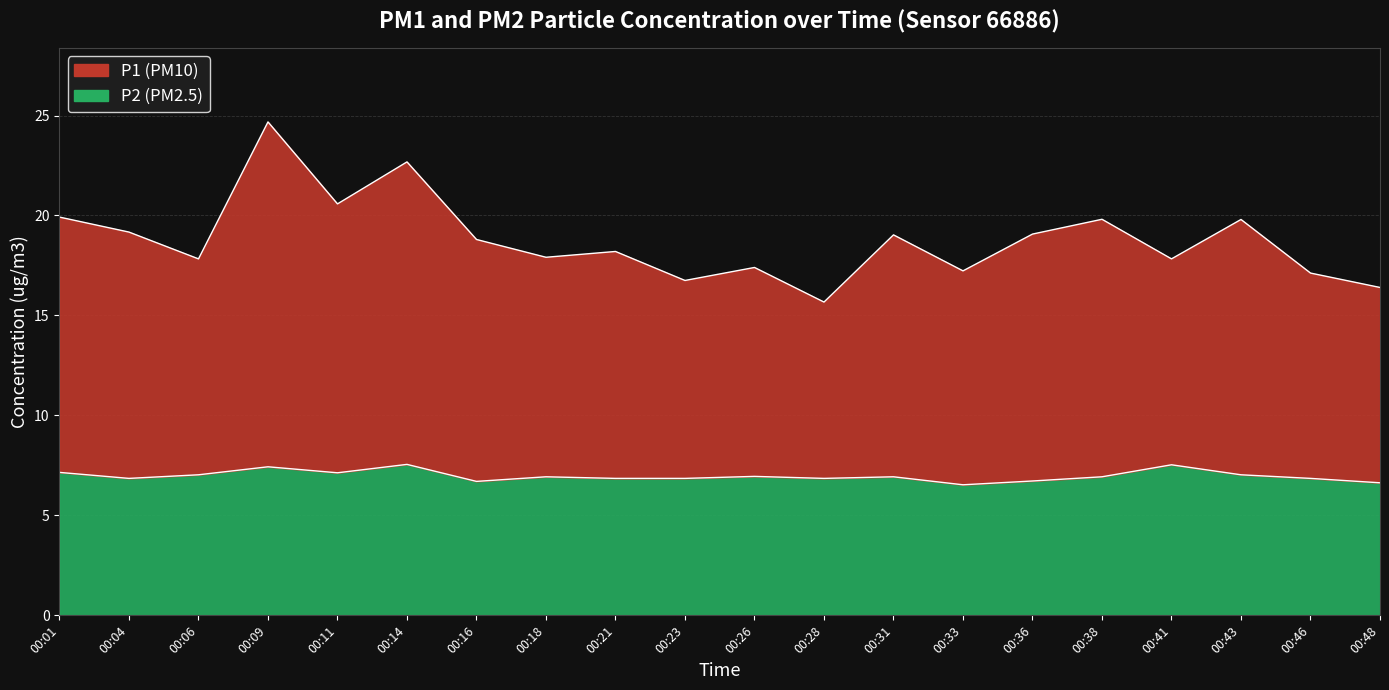

The P2 series shows 7.5 at 00:14. True or false?

True